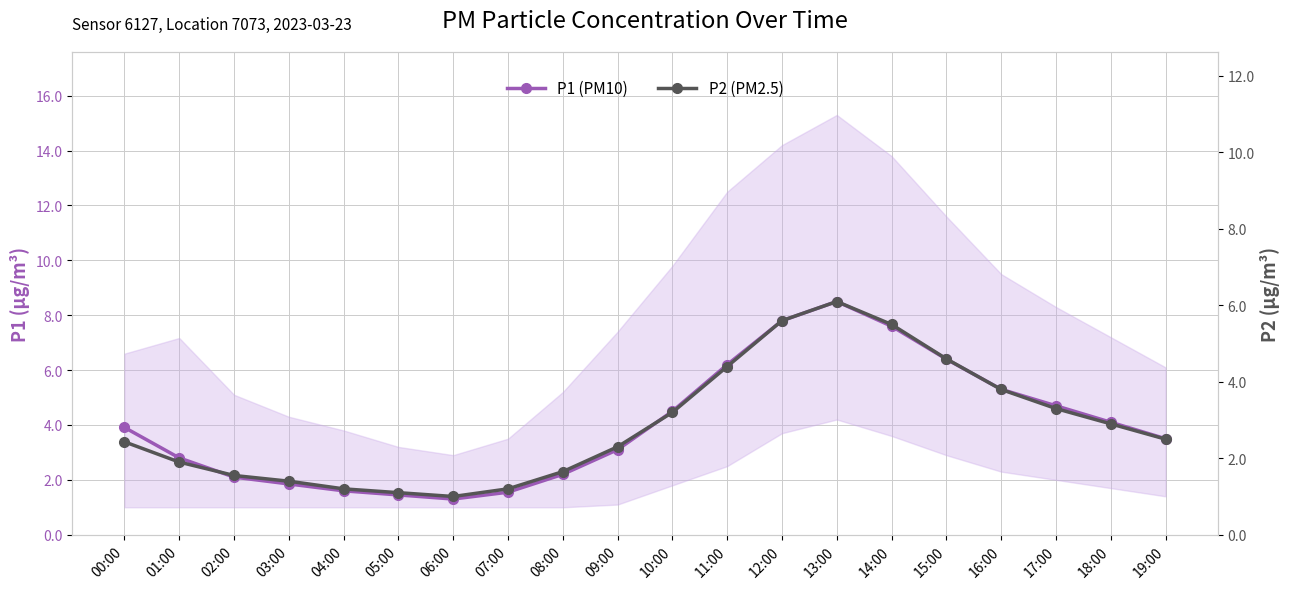

What is the minimum value for P1 (PM10)?

1.3